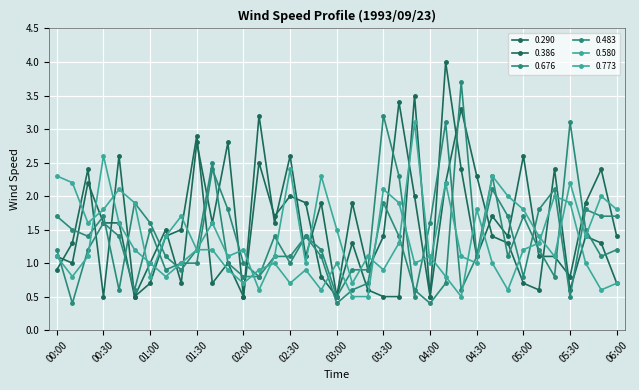

Is this an area chart (filled region under the line)?

No